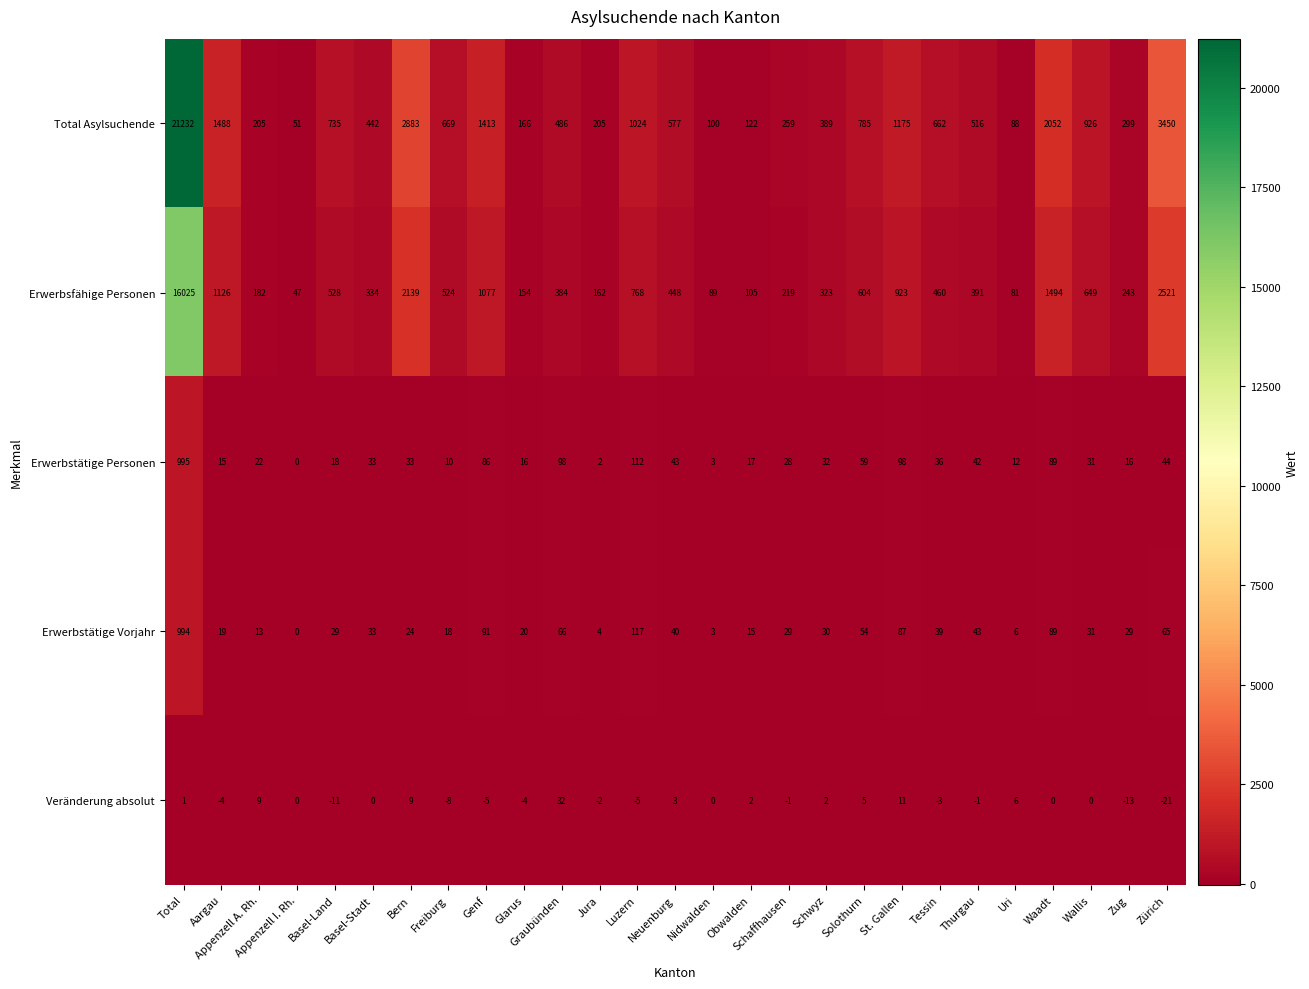

At which category is the sum across all series the highest?

Total